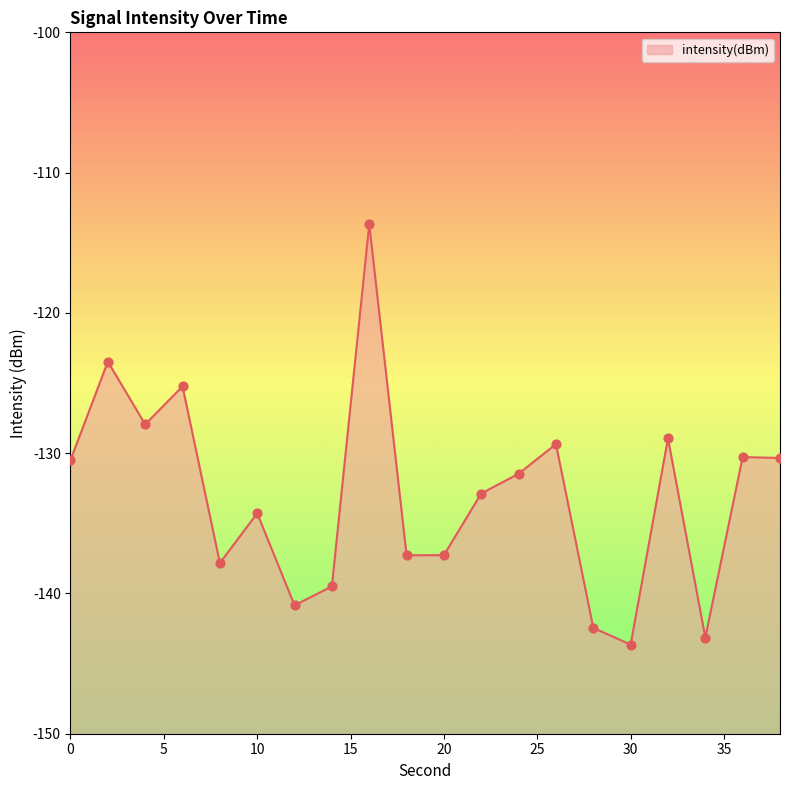

Between 4 and 8, which is larger?

4